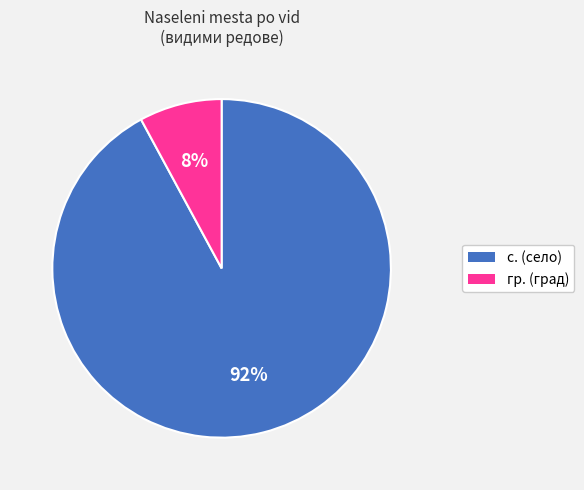

Between с. (село) and гр. (град), which is larger?

с. (село)